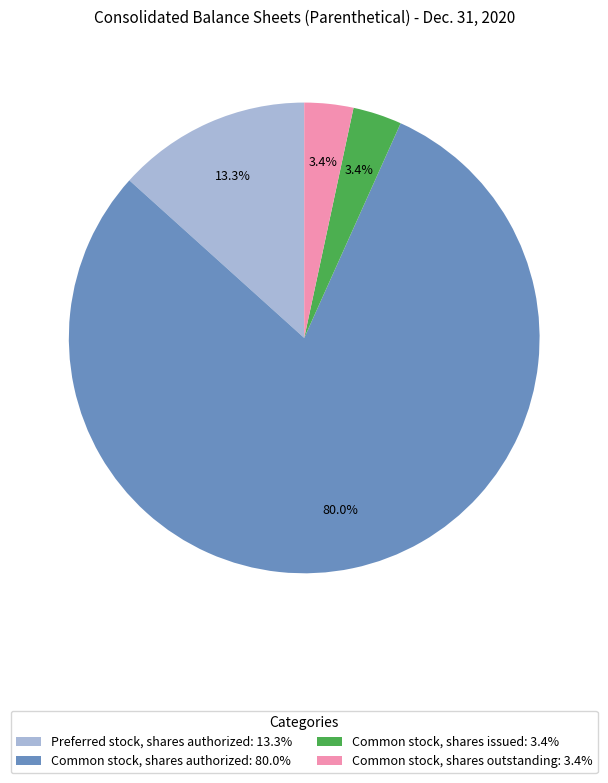

Do Common stock, shares outstanding: 3.4% and Common stock, shares issued: 3.4% together represent more than half of the pie?

No